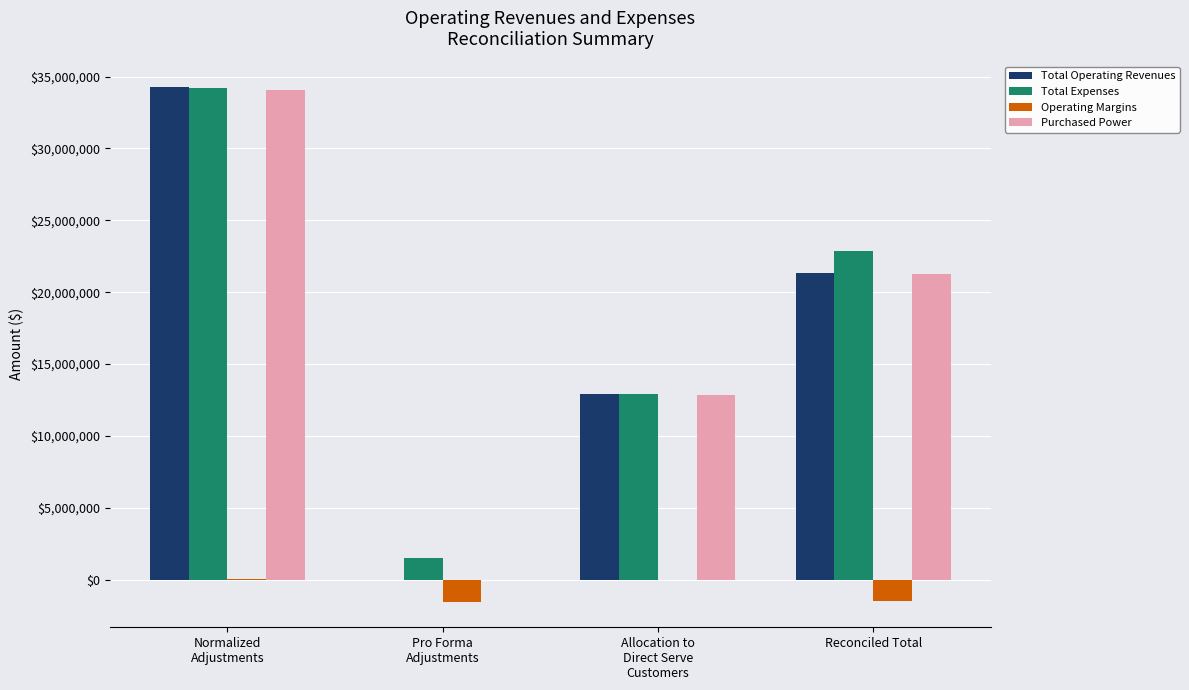

How many distinct data groups are displayed?

4